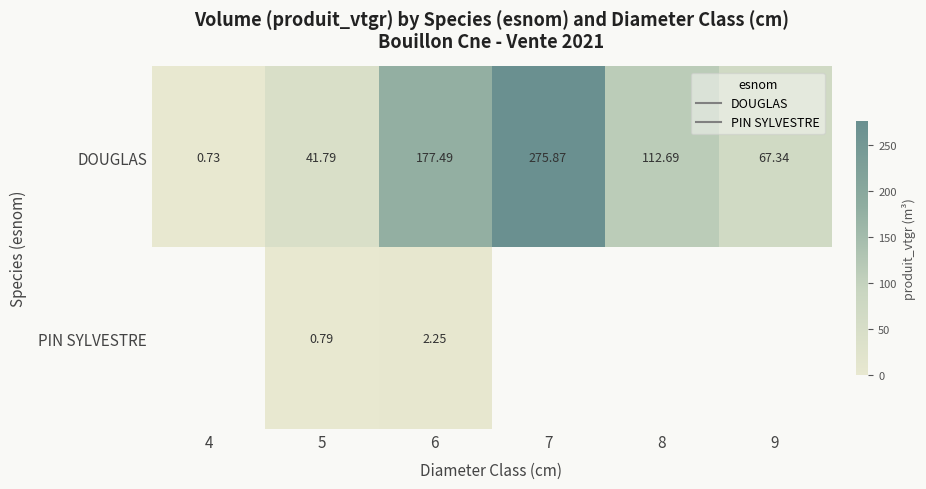

At which category is the sum across all series the highest?

7